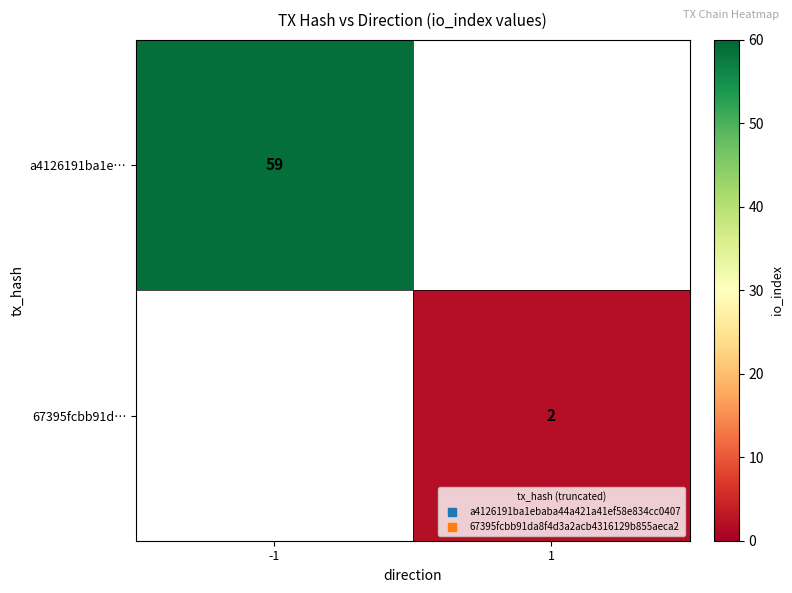

At which label is a4126191ba1e… closest to 59?

-1